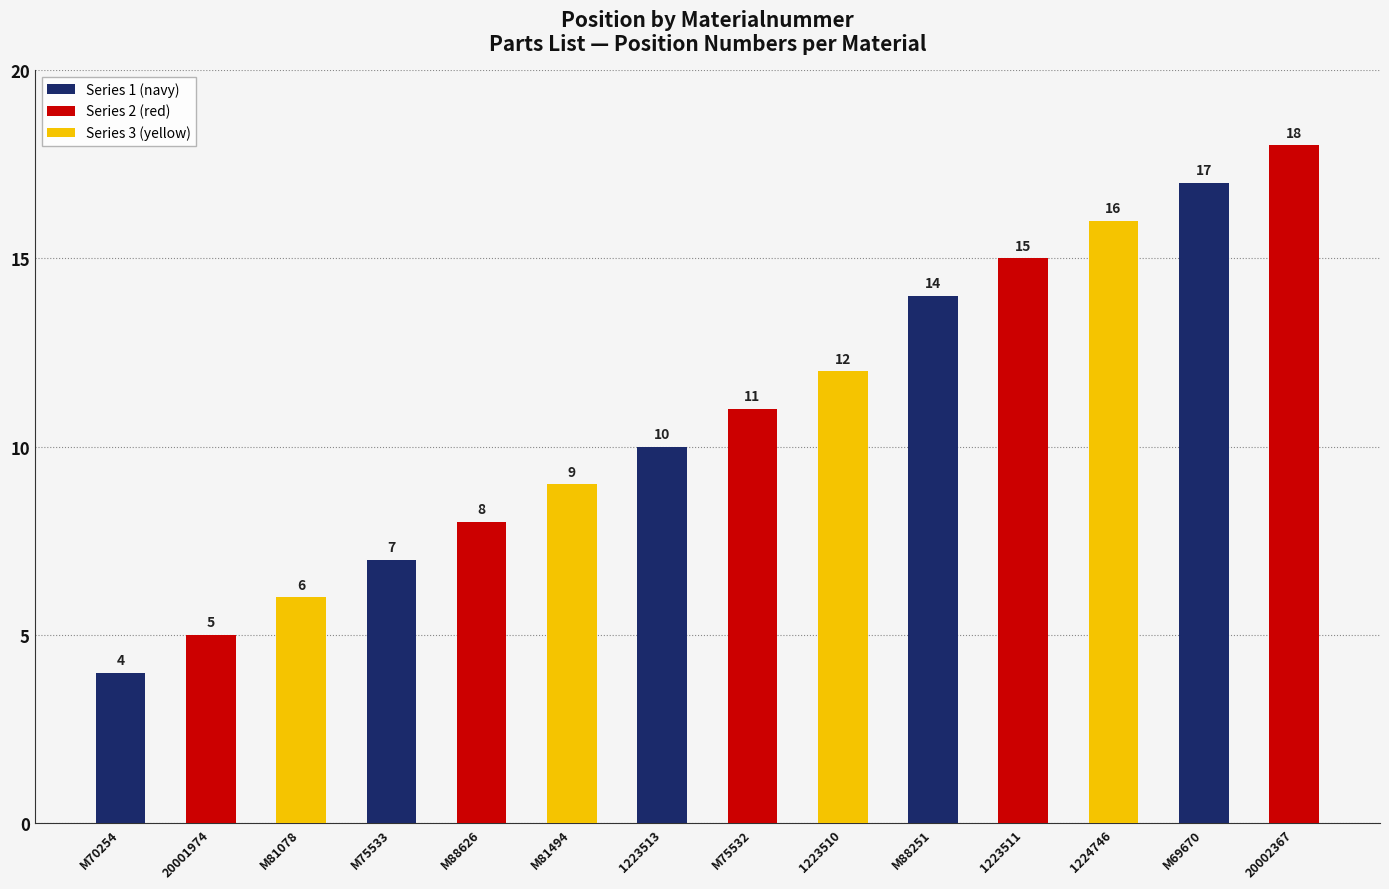

At which category does the chart reach its peak across all series?

20002367